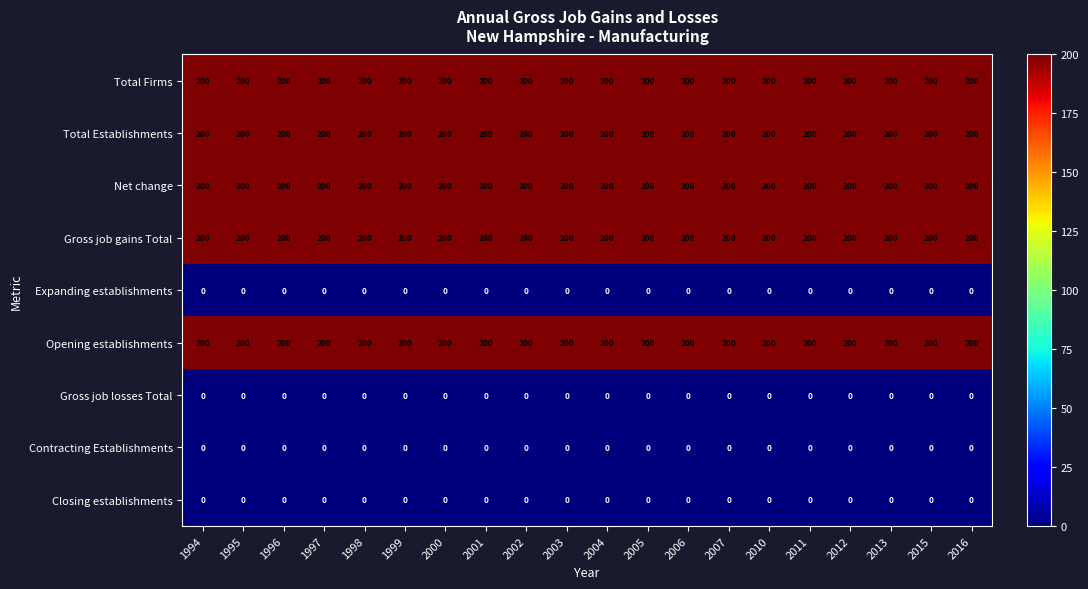

What is the sum of the Net change values at 2015 and 2001?

400